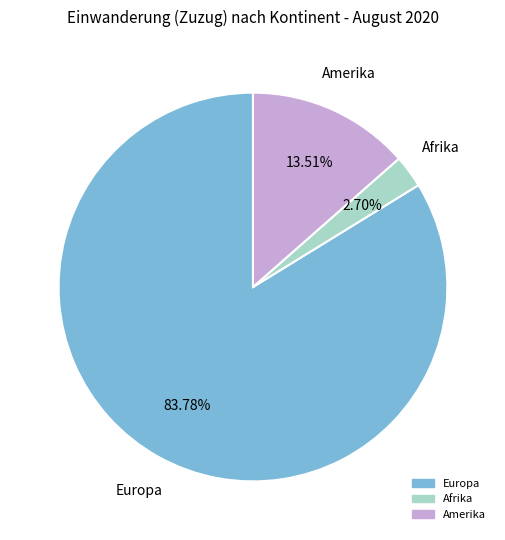

Is there a majority slice in this chart?

Yes